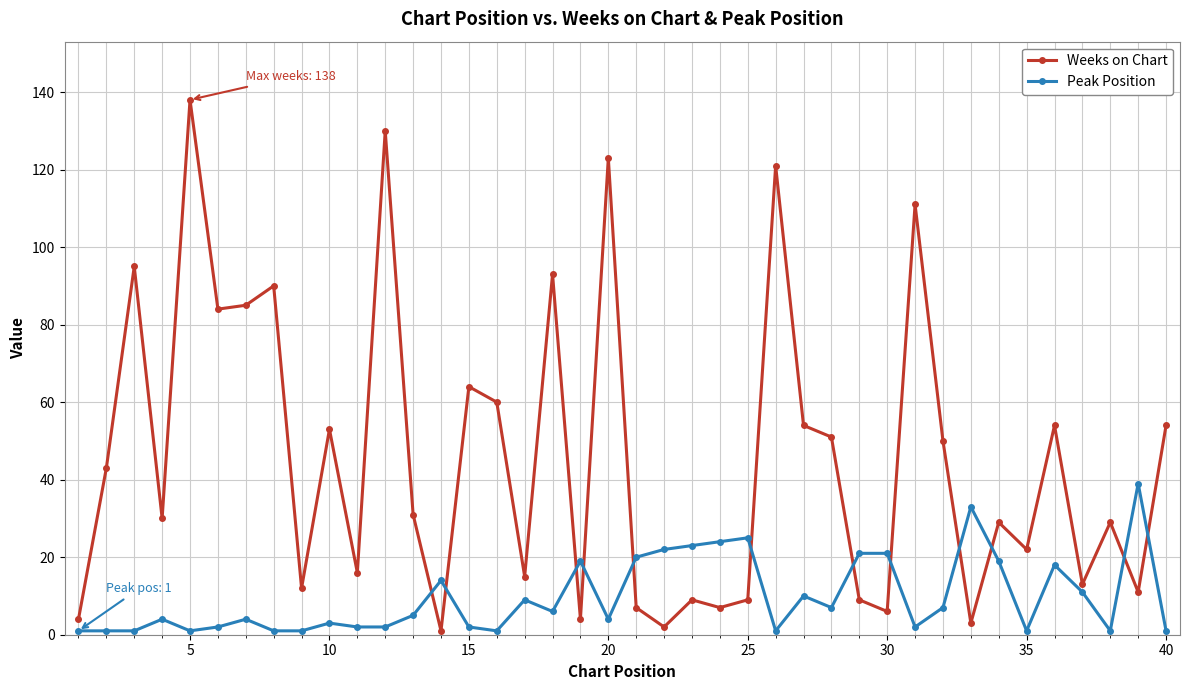

What is the value of the Weeks on Chart point at the 35th from the left?

22